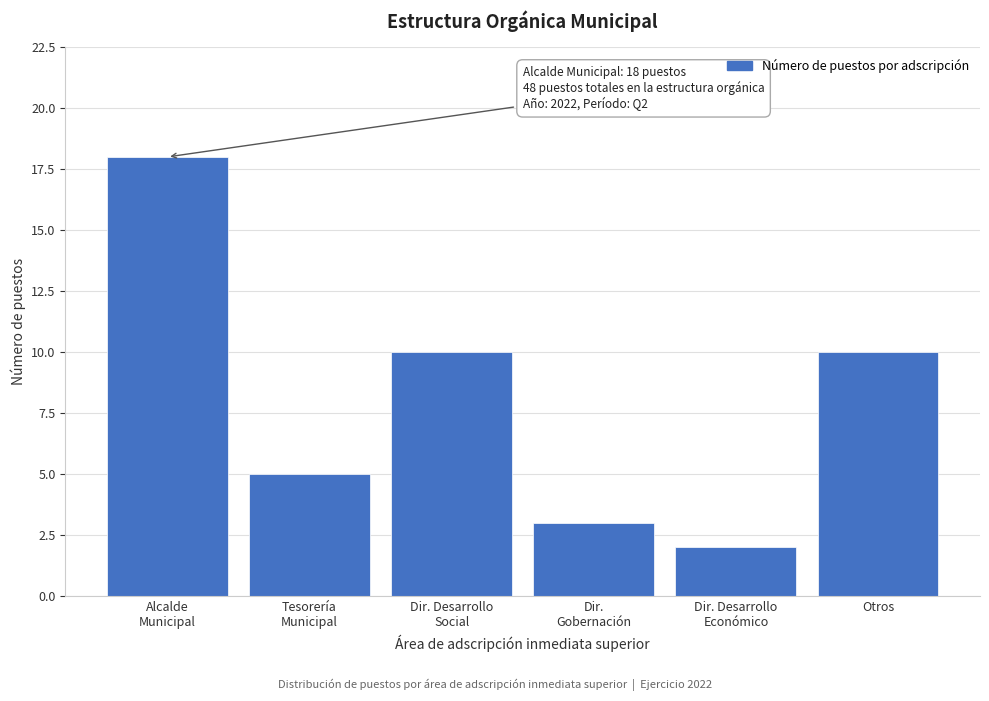

Reading right to left, extract all data points from this chart.

10	2	3	10	5	18